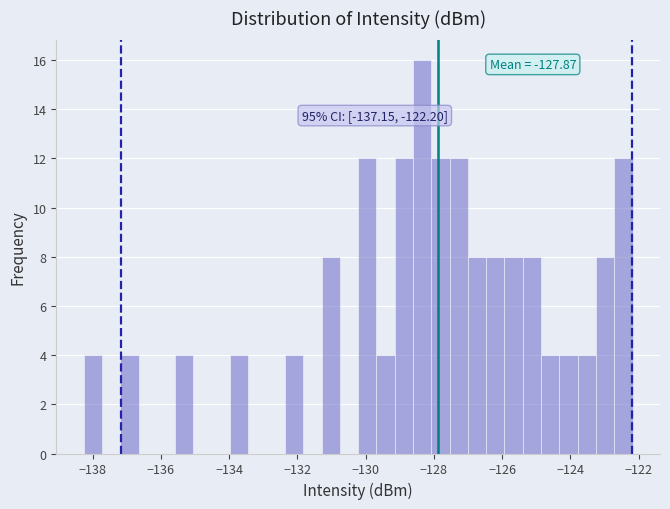

Read against the x-axis, roughly where is the centre of the tallest bar?

-128.4